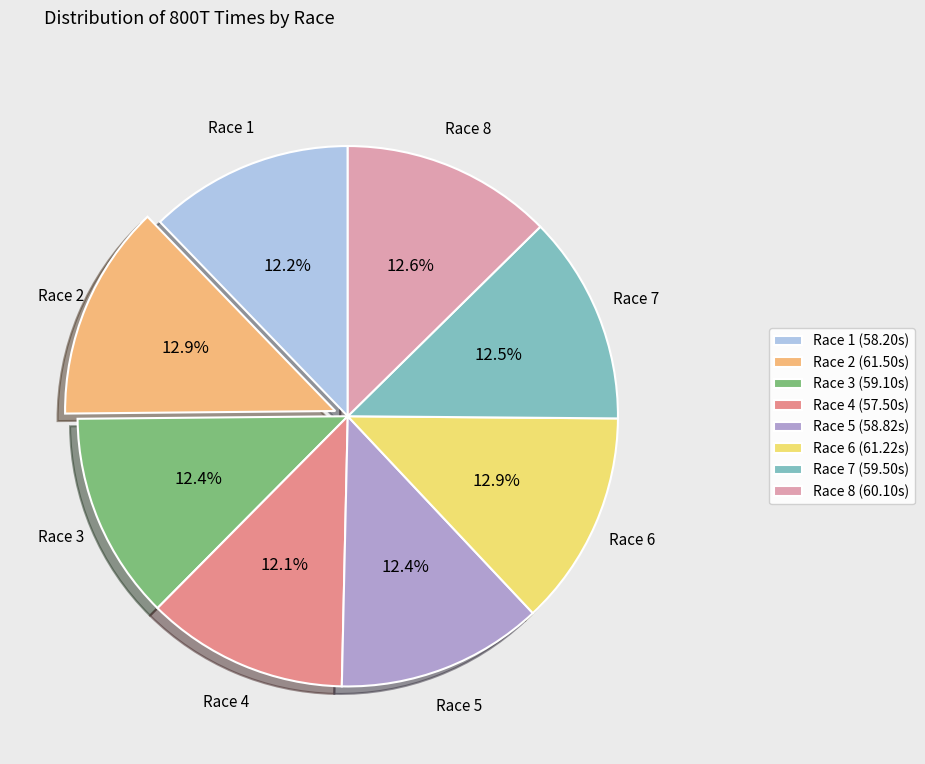

How many segments does this pie chart have?

8